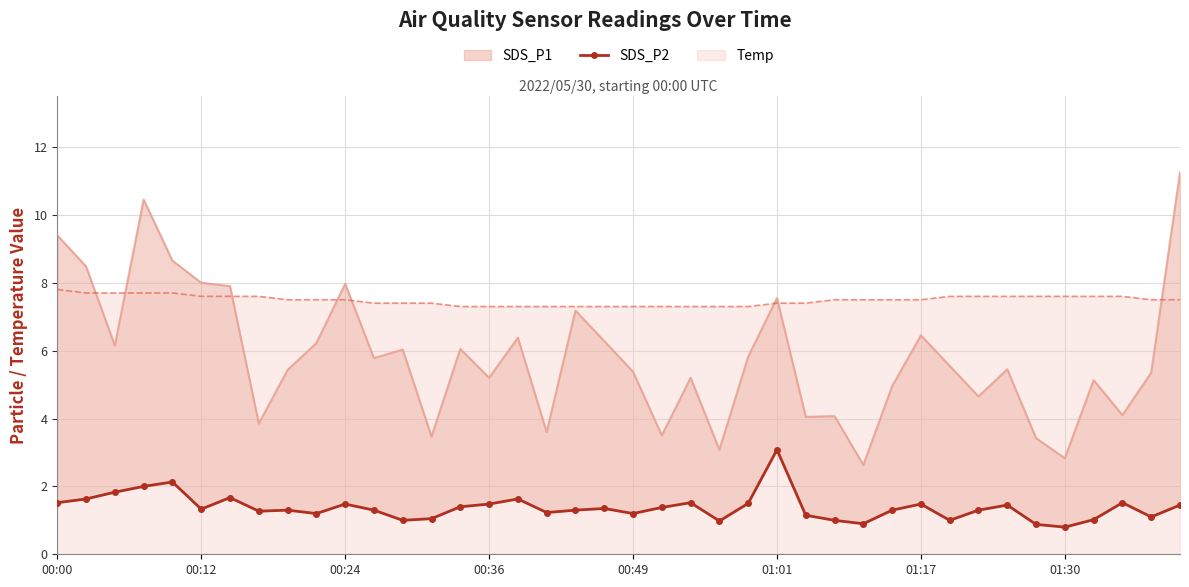

True or false: Temp has a value of 12.1 at 00:12.

False